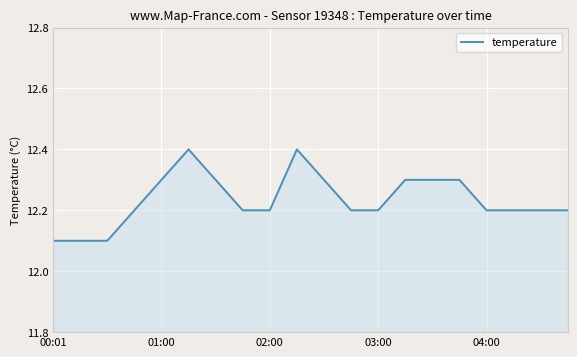

What is the maximum value shown in the chart?

12.4